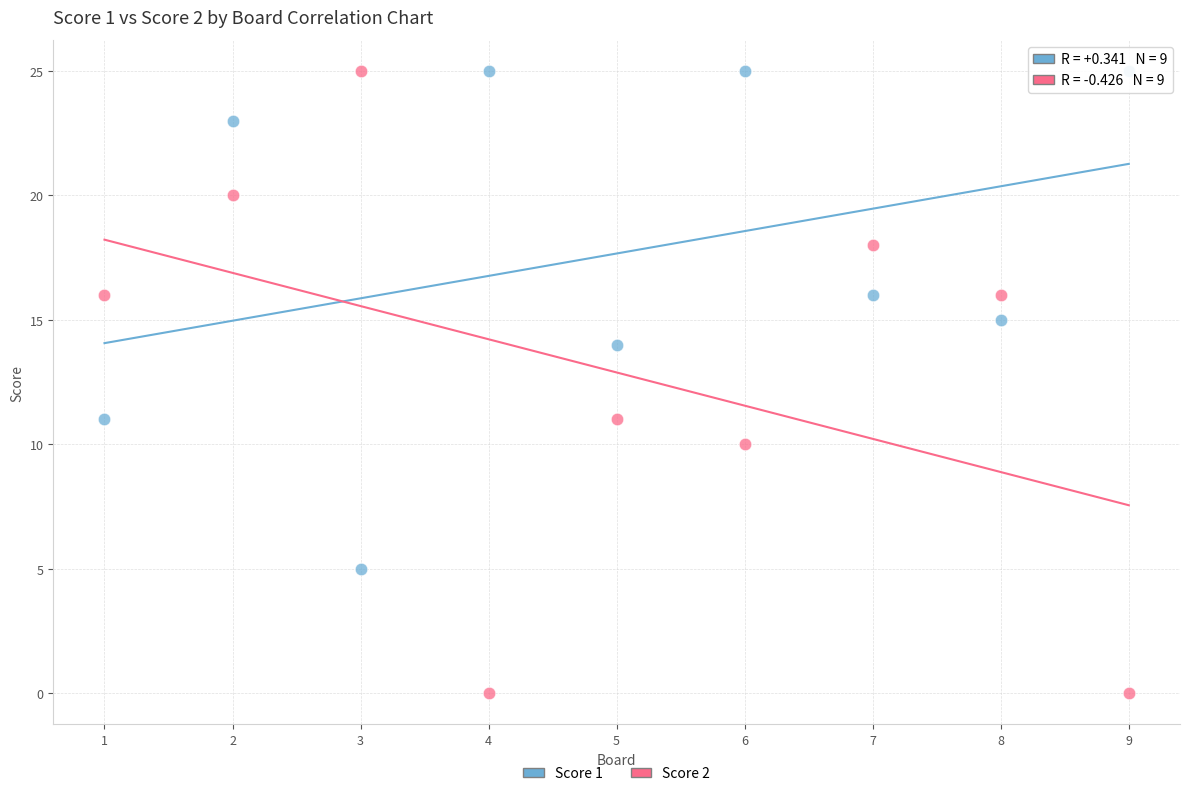

Across all data points, what is the range of X values (max minus min)?

8